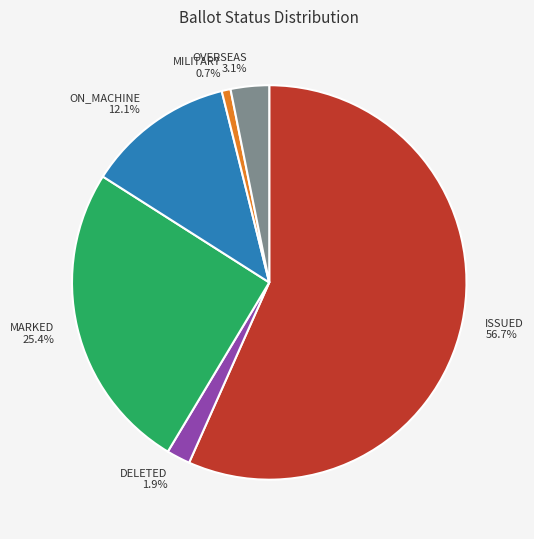

What portion of the pie excludes MARKED?

74.6%